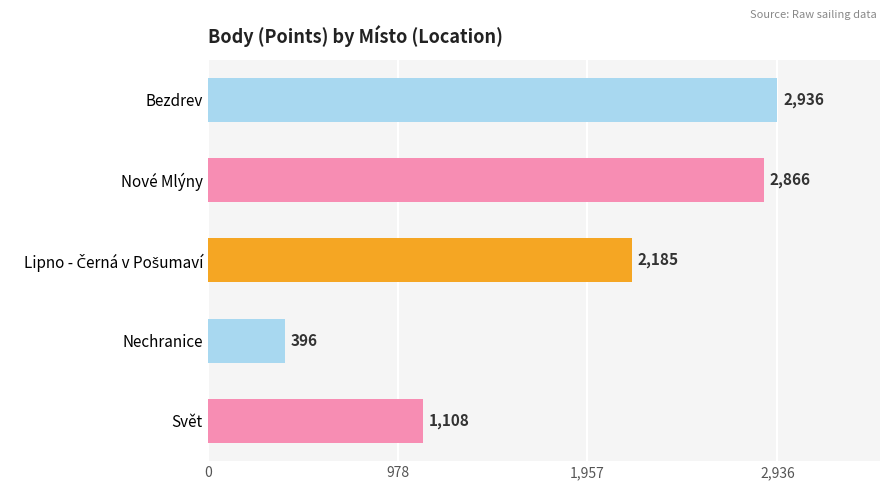

Does the chart contain stacked bars?

No